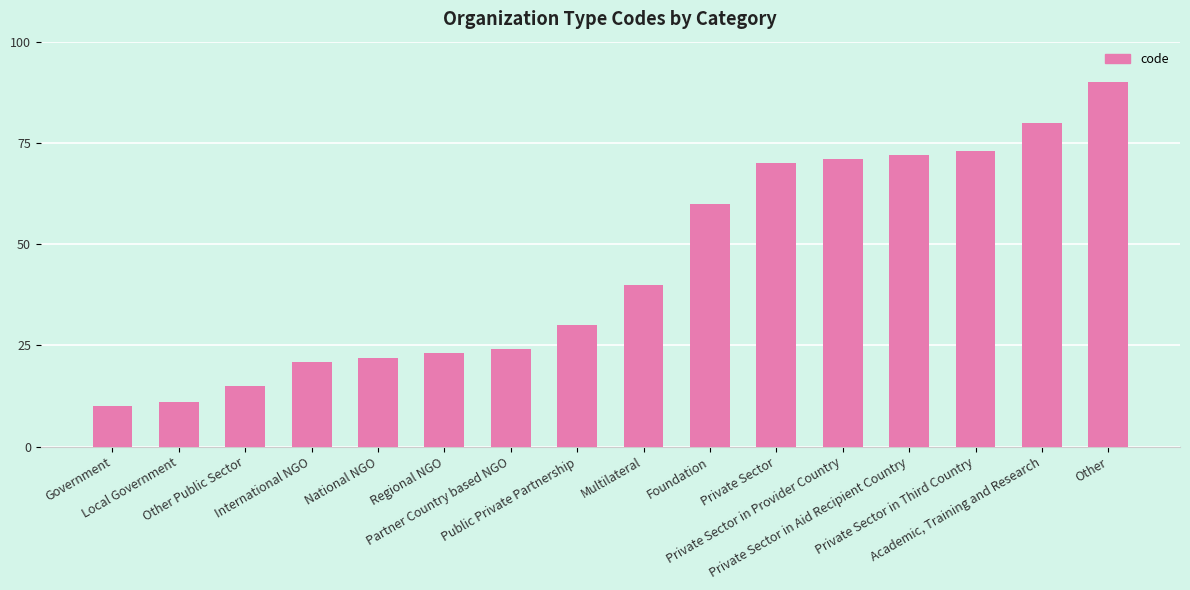

List the labels in order of value, smallest first.

Government, Local Government, Other Public Sector, International NGO, National NGO, Regional NGO, Partner Country based NGO, Public Private Partnership, Multilateral, Foundation, Private Sector, Private Sector in Provider Country, Private Sector in Aid Recipient Country, Private Sector in Third Country, Academic, Training and Research, Other